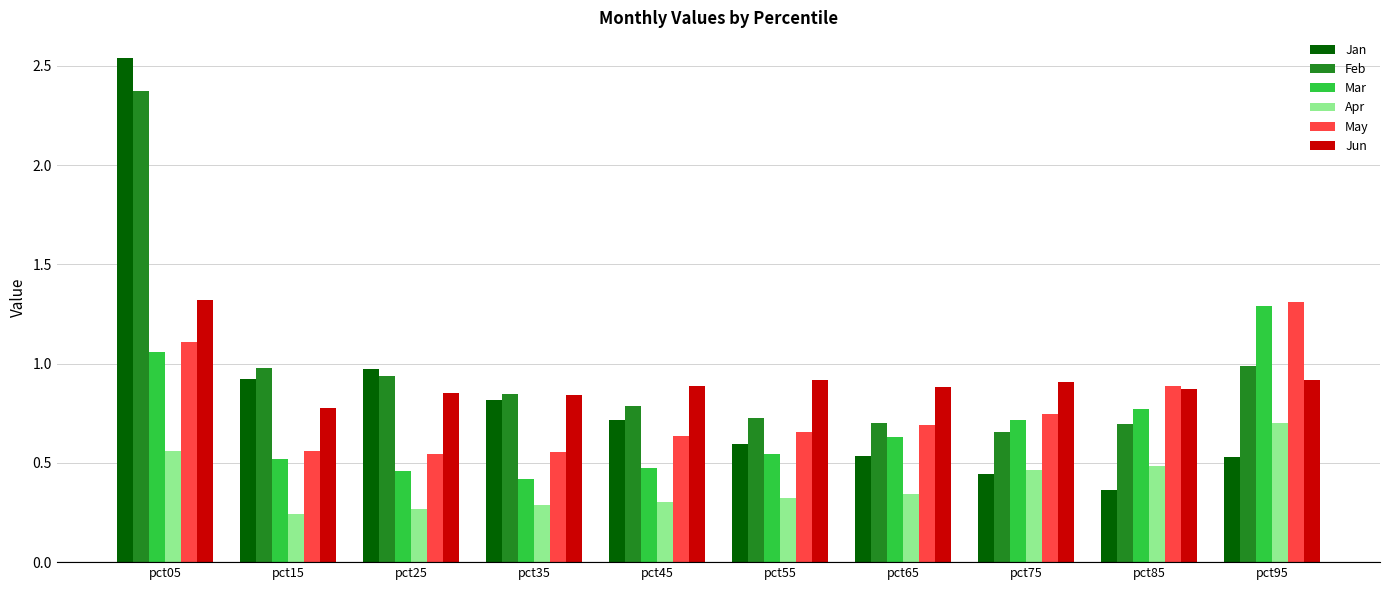

Which series has the widest spread of values?

Jan